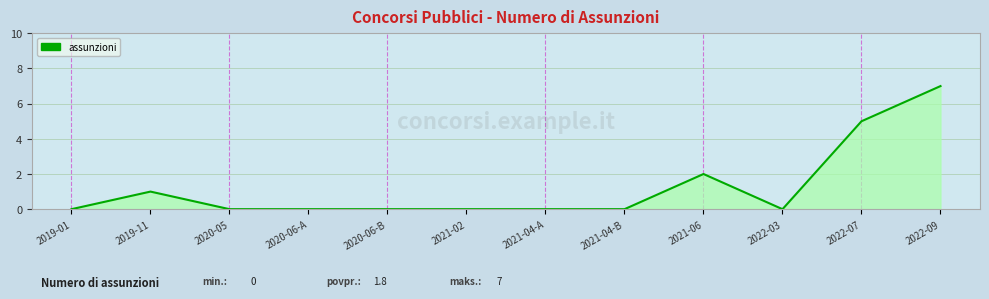

What is the sum of all values?

15